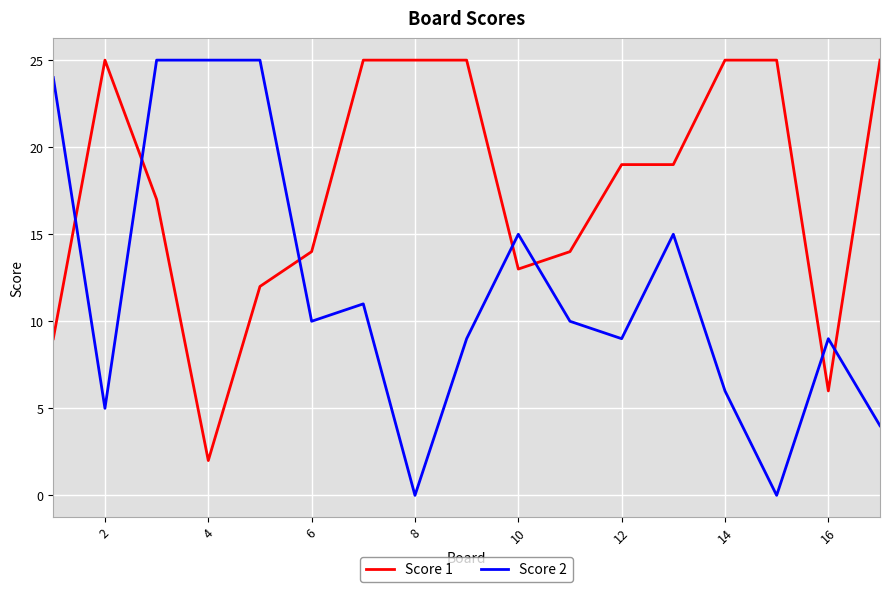

Does the chart have visible grid lines?

Yes